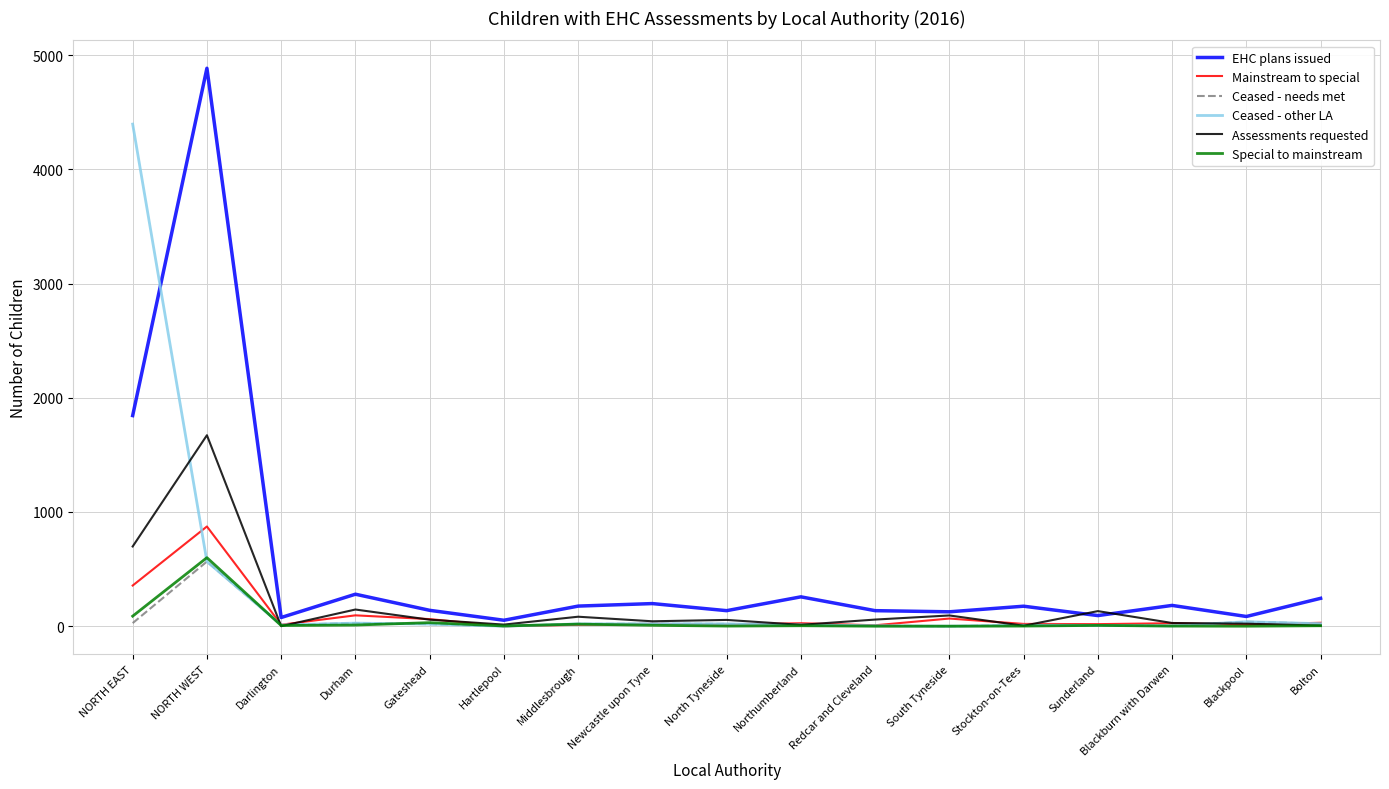

What is the difference between the maximum and minimum values in the Mainstream to special series?

873